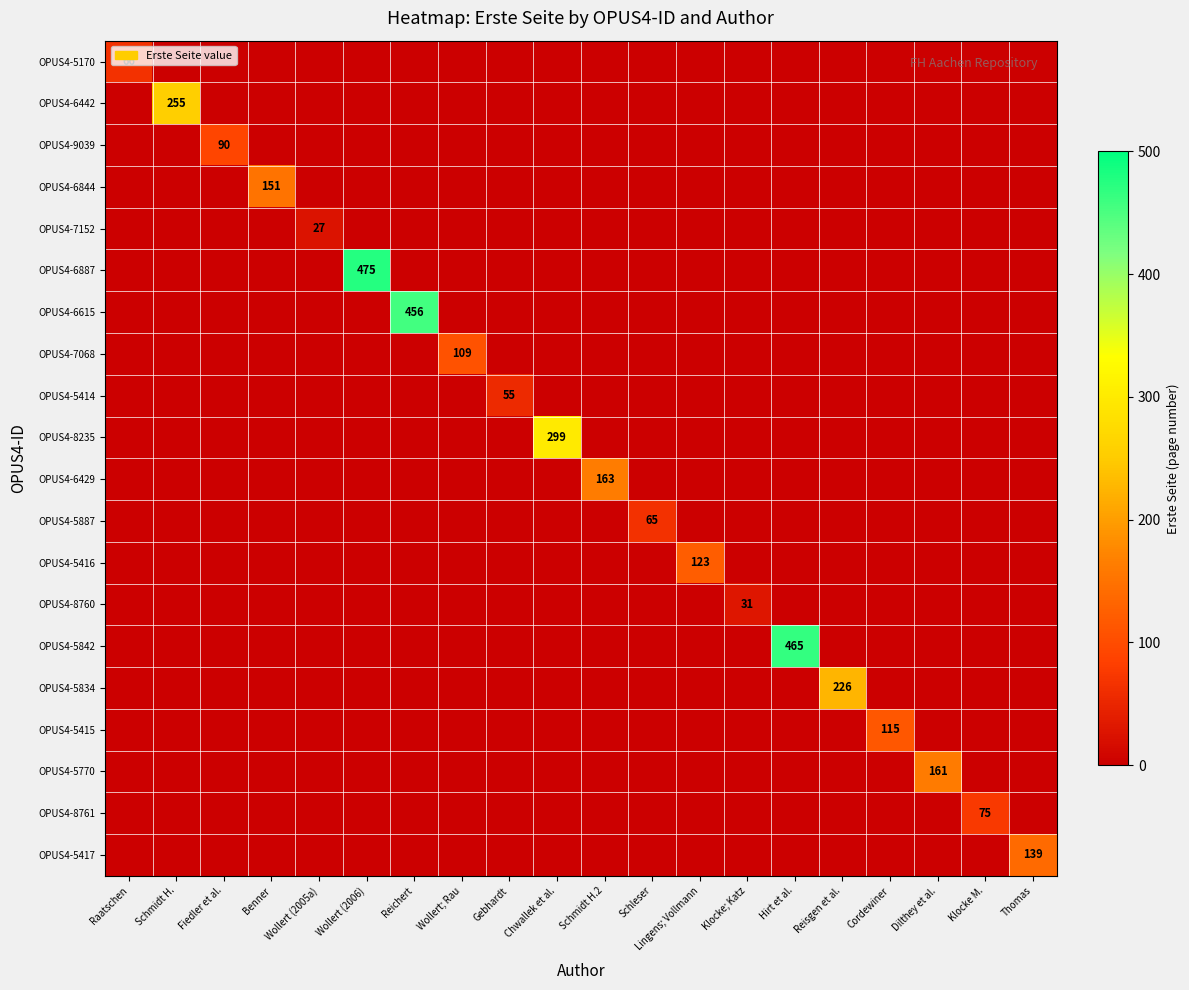

Is it true that OPUS4-5416 equals 191 at Lingens; Vollmann?

False